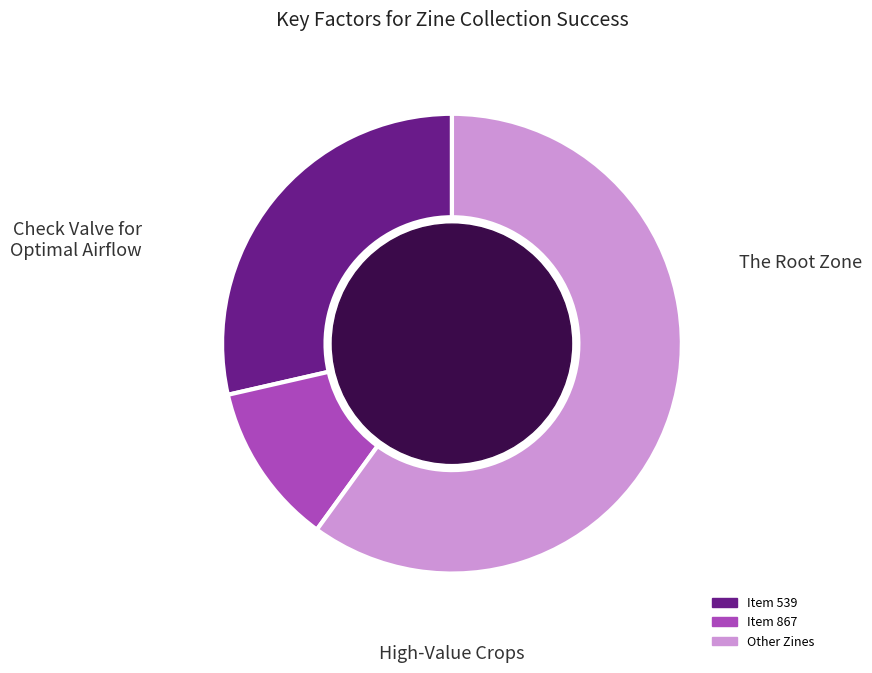

What is the ratio of the value at Item 867 to the value at Item 539?

0.4